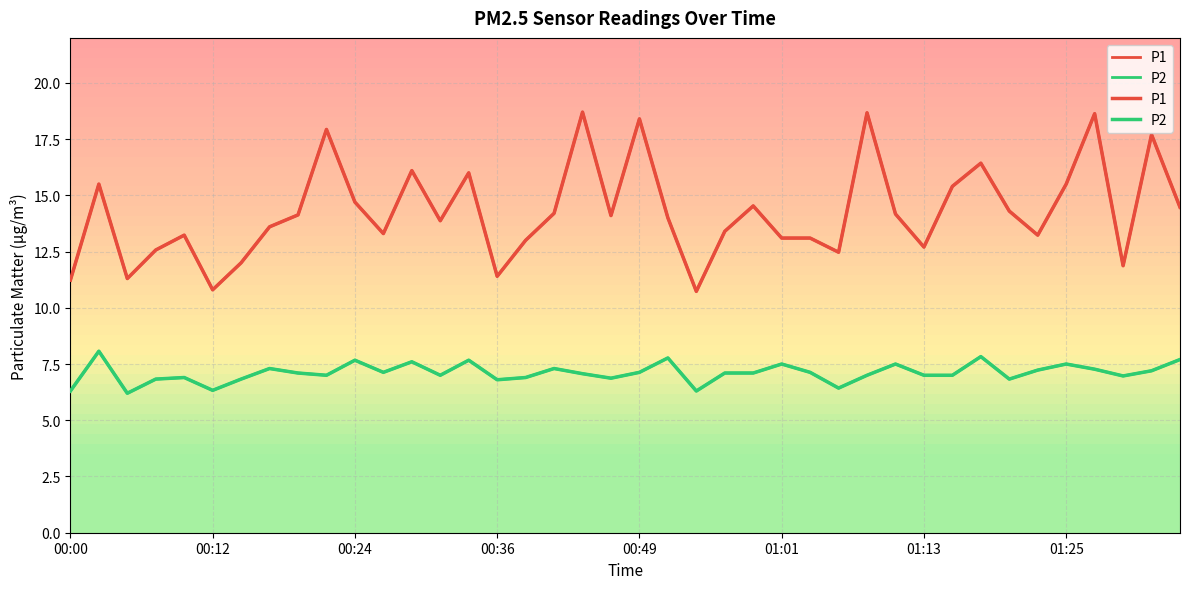

What are all the series names shown in the legend?

P1, P2